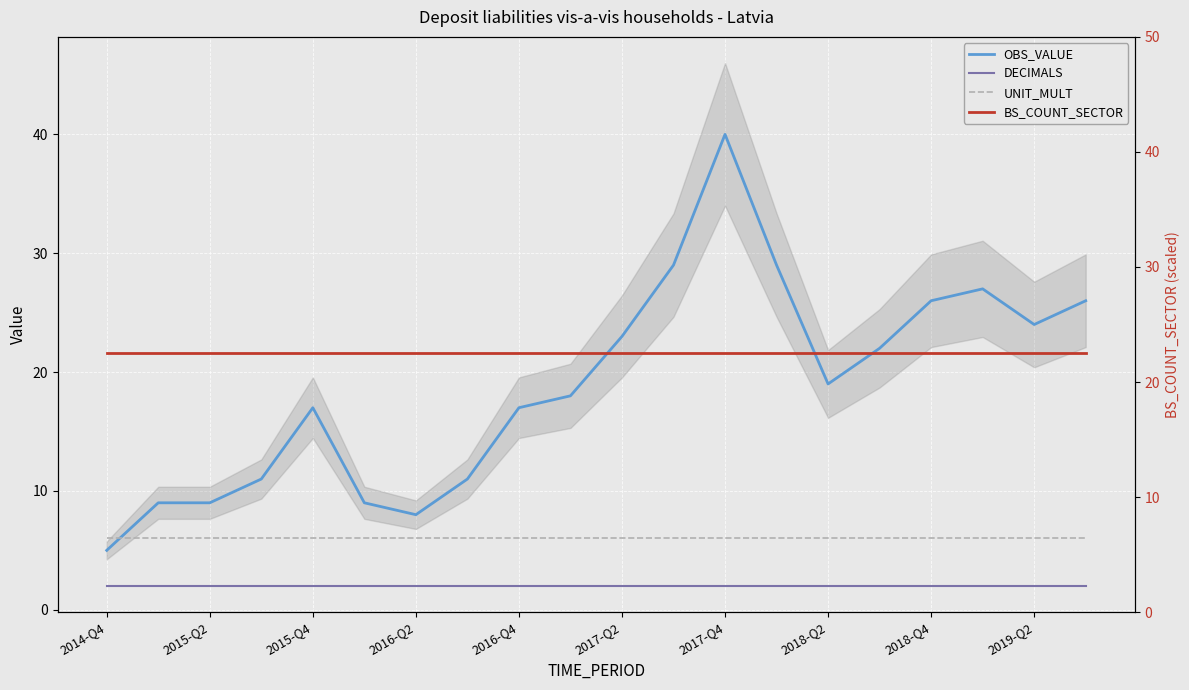

Rank the series by their average value, from lowest to highest.

DECIMALS, UNIT_MULT, OBS_VALUE, BS_COUNT_SECTOR